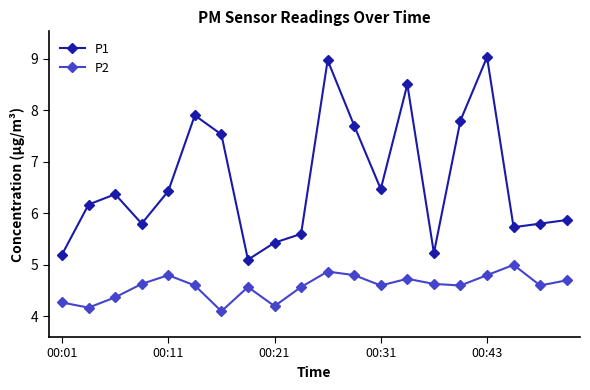

At how many categories does at least one series exceed 6?

11